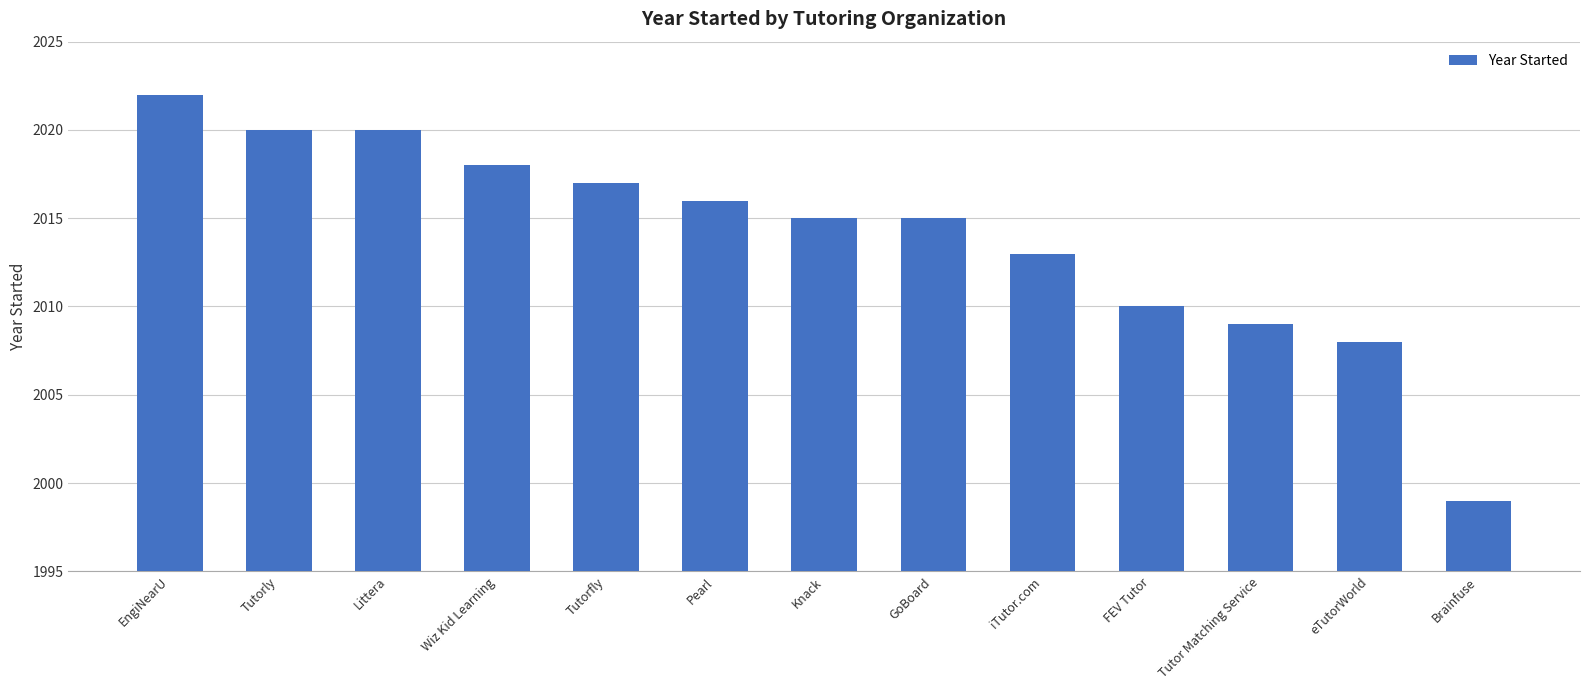

What is the change in value from Tutorly to GoBoard?

-5